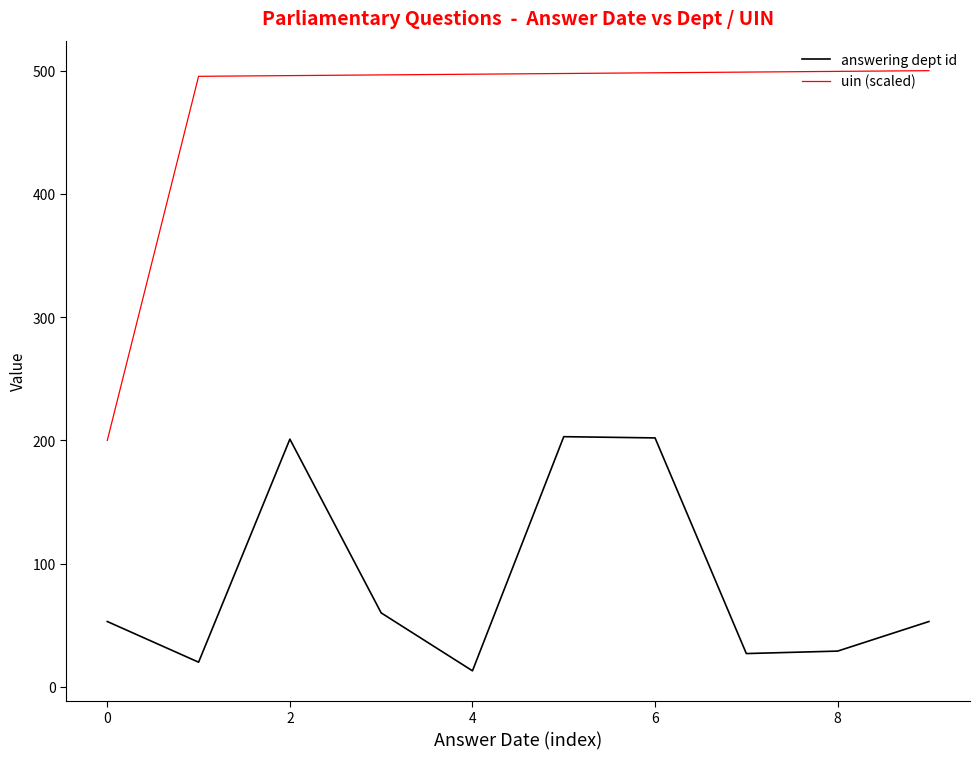

How many lines are shown in the chart?

2